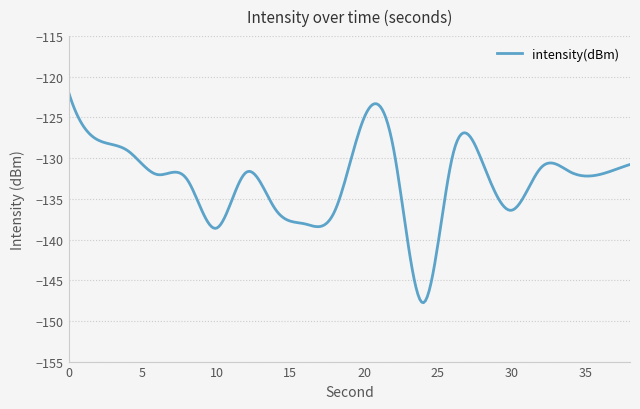

What is the smallest value displayed?

-147.8